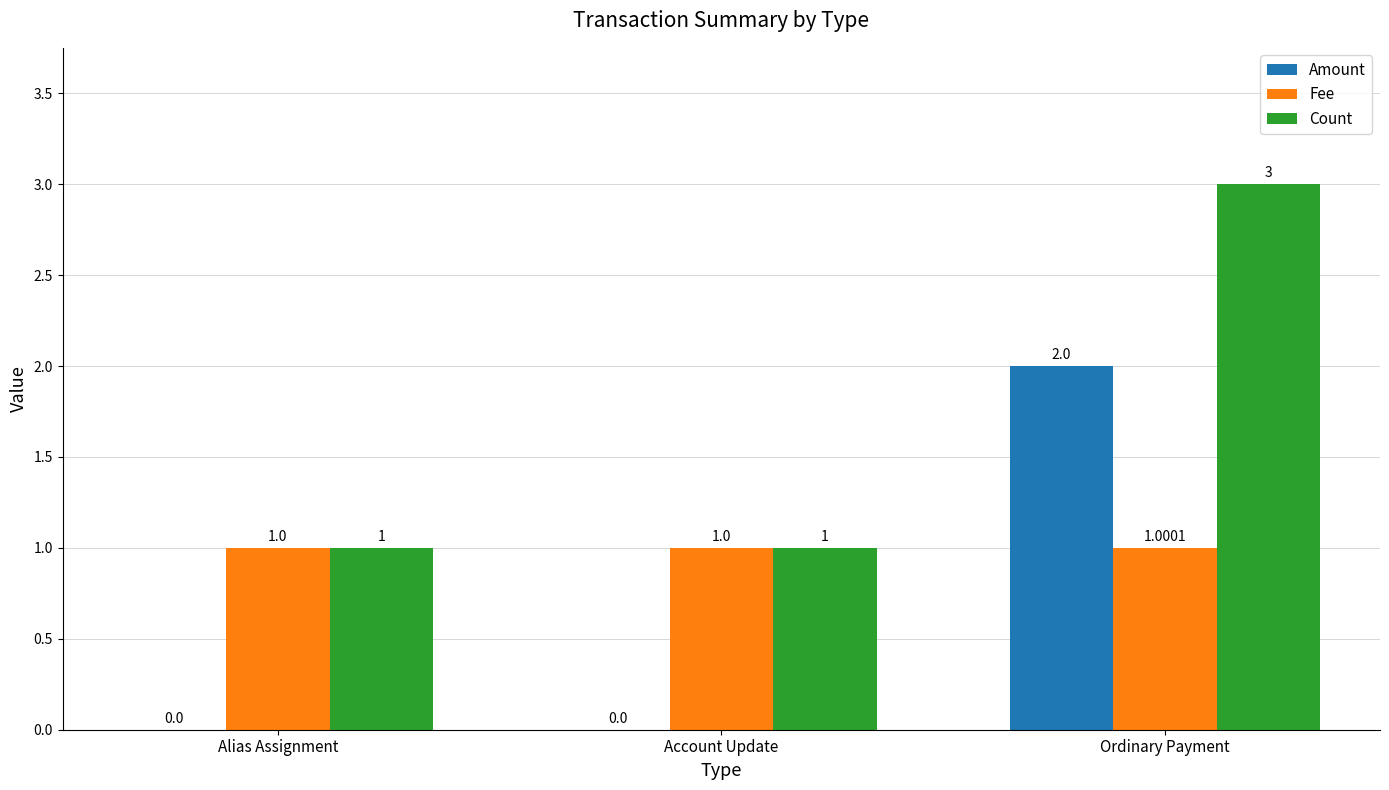

What is the sum of the Fee values at Ordinary Payment and Account Update?

2.0